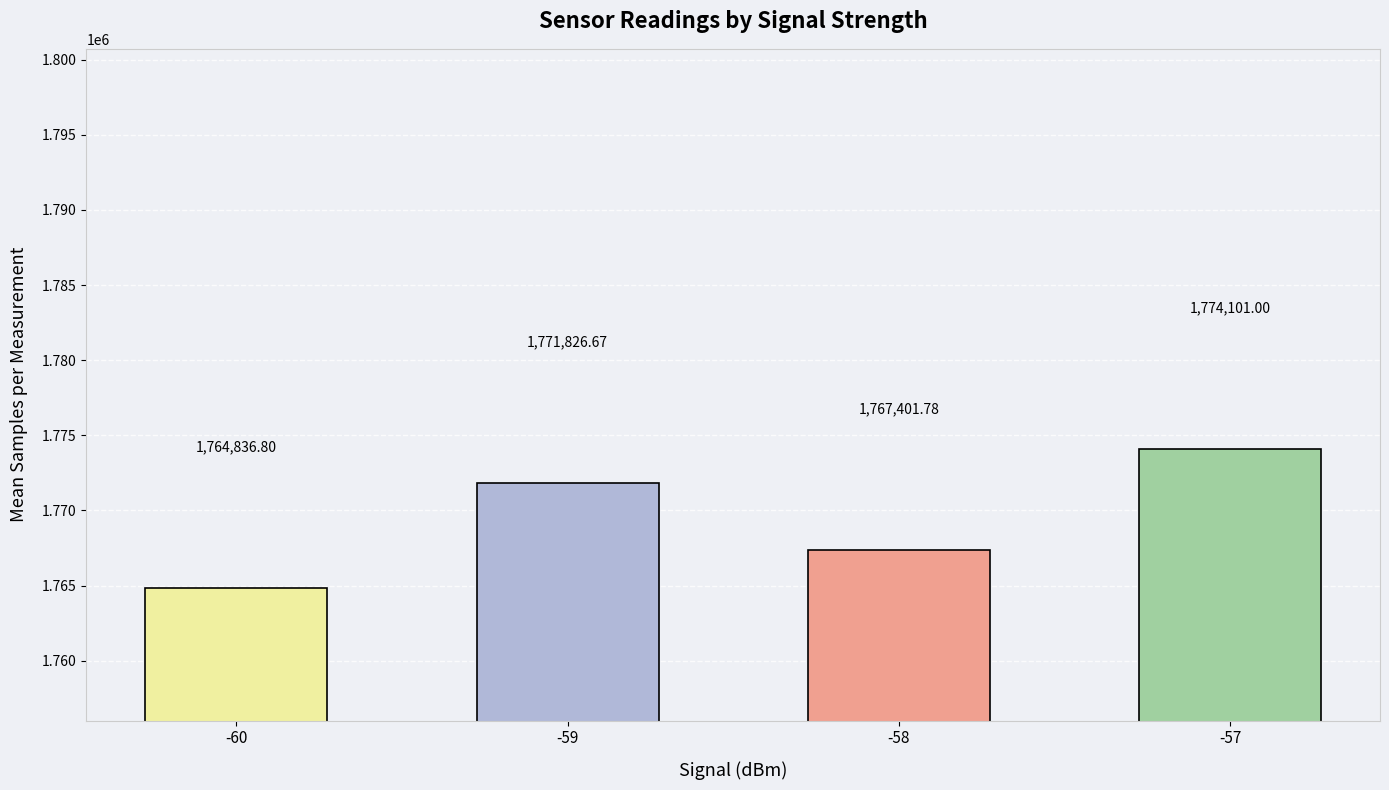

How many data points does each series have?

4